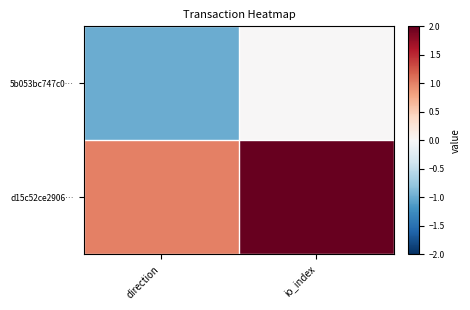

Which series has the widest spread of values?

5b053bc747c0…